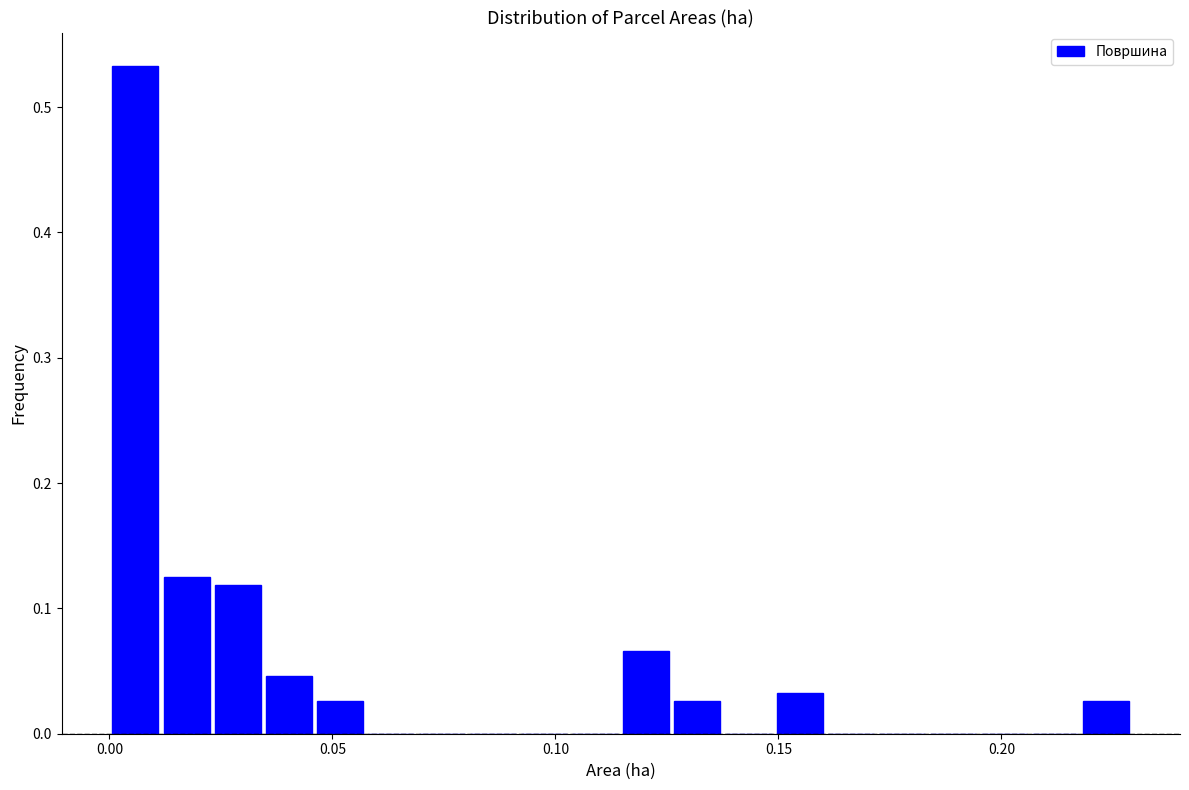

Read against the x-axis, roughly where is the centre of the tallest bar?

0.005